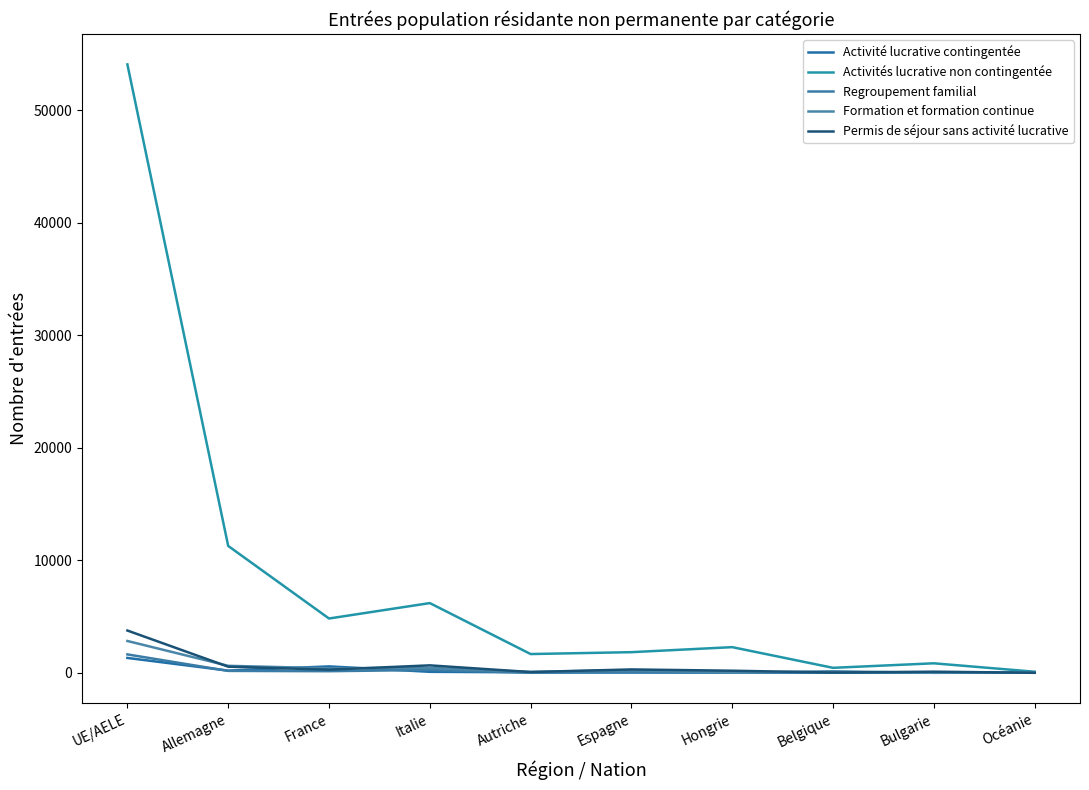

Reading left to right, list all the values displayed in this chart.

Activité lucrative contingentée: 1332	205	581	99	52	33	30	24	21	19
Activités lucrative non contingentée: 54056	11280	4834	6204	1677	1844	2290	453	855	106
Regroupement familial: 1645	180	153	266	18	76	50	32	38	14
Formation et formation continue: 2837	632	413	447	90	248	24	147	7	56
Permis de séjour sans activité lucrative: 3766	553	289	672	79	310	196	35	111	11